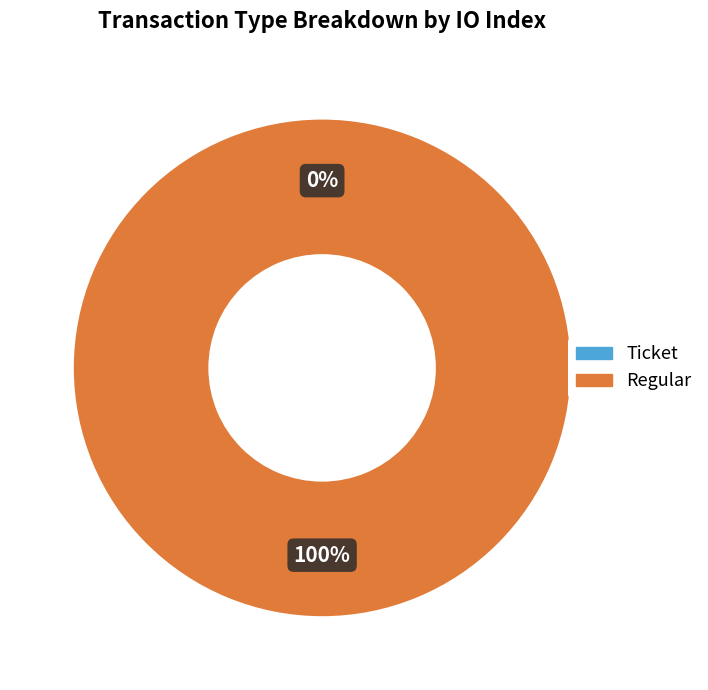

Which category has the smallest portion of the pie?

Ticket